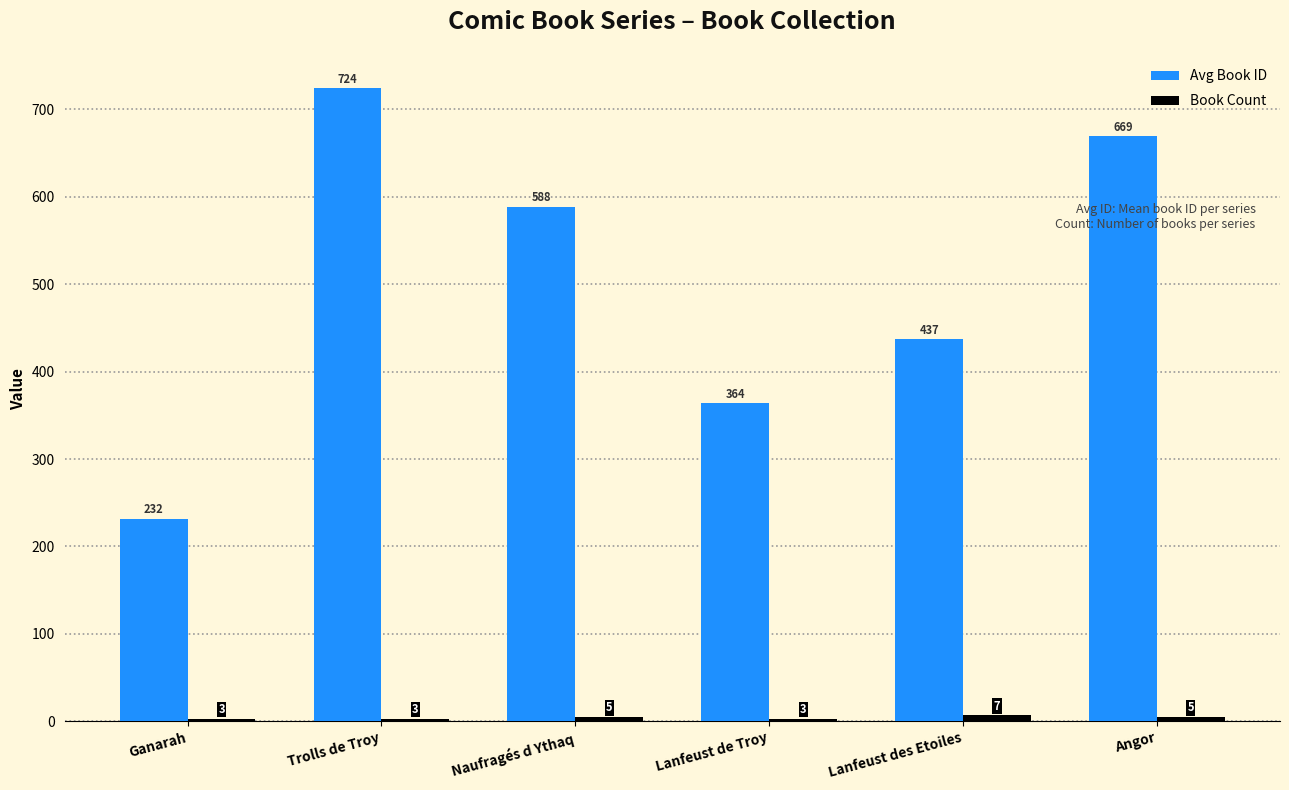

Which series has the largest range (max minus min)?

Avg Book ID